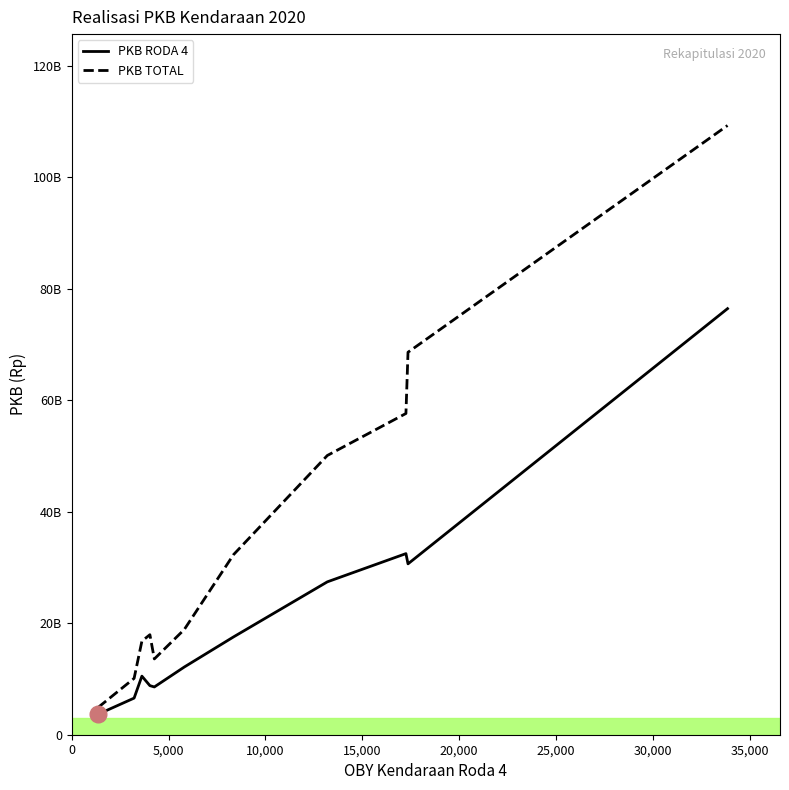

What are all the series names shown in the legend?

PKB RODA 4, PKB TOTAL